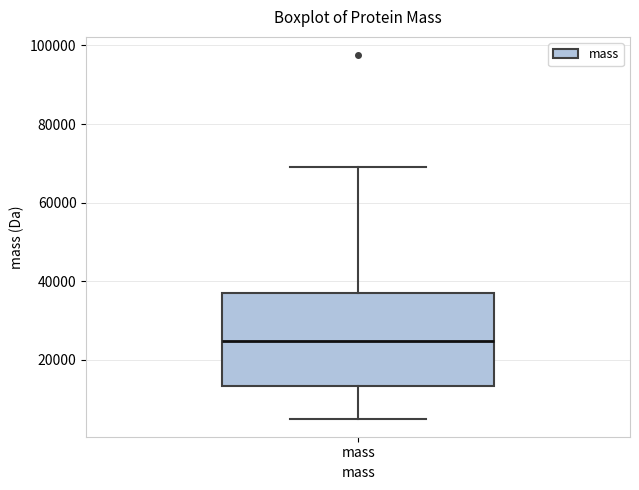

Read this box plot against the y-axis: the position of the median line, the range covered by the box, and the ends of both whiskers. The values are not printed on the chart, so give them approximately, as read against the axis.

median 24000, box 14000 to 38000, whiskers 6000 to 70000